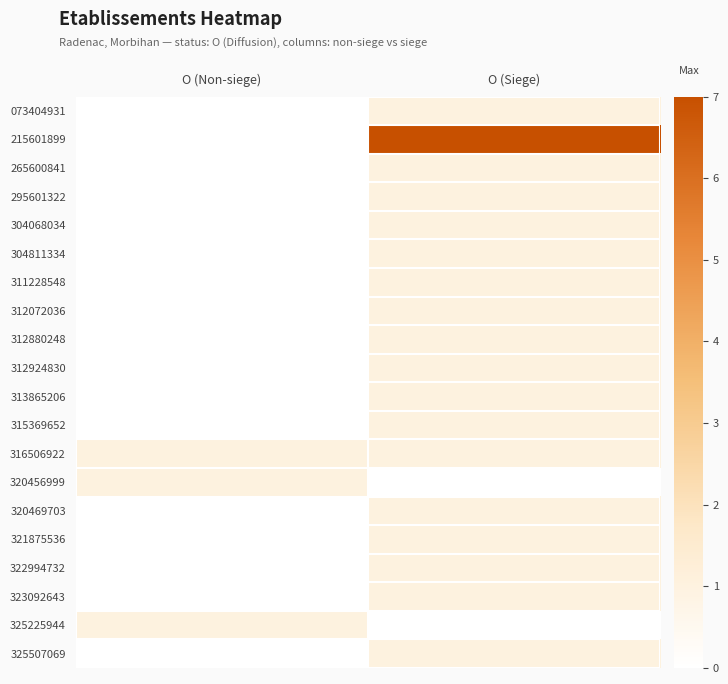

How many data points does each series have?

2